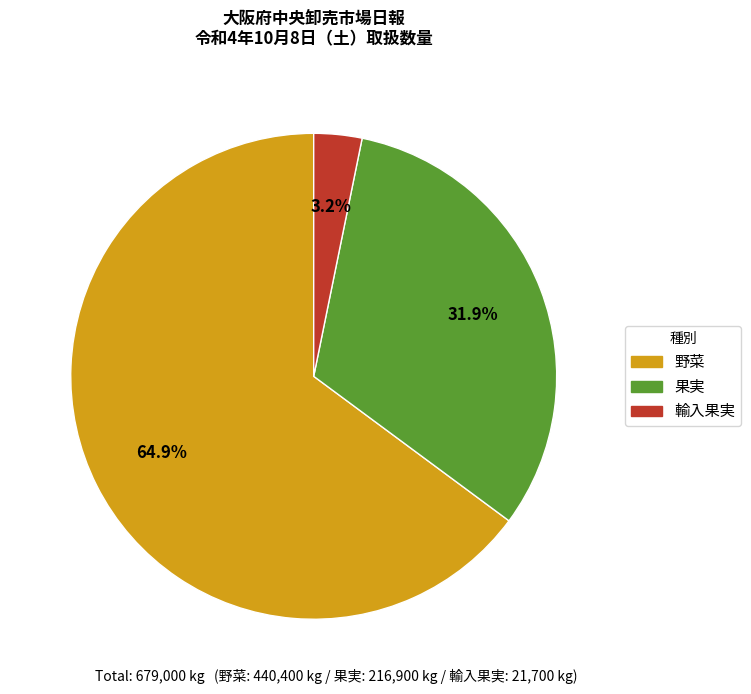

Which slice represents more than half of the pie?

野菜